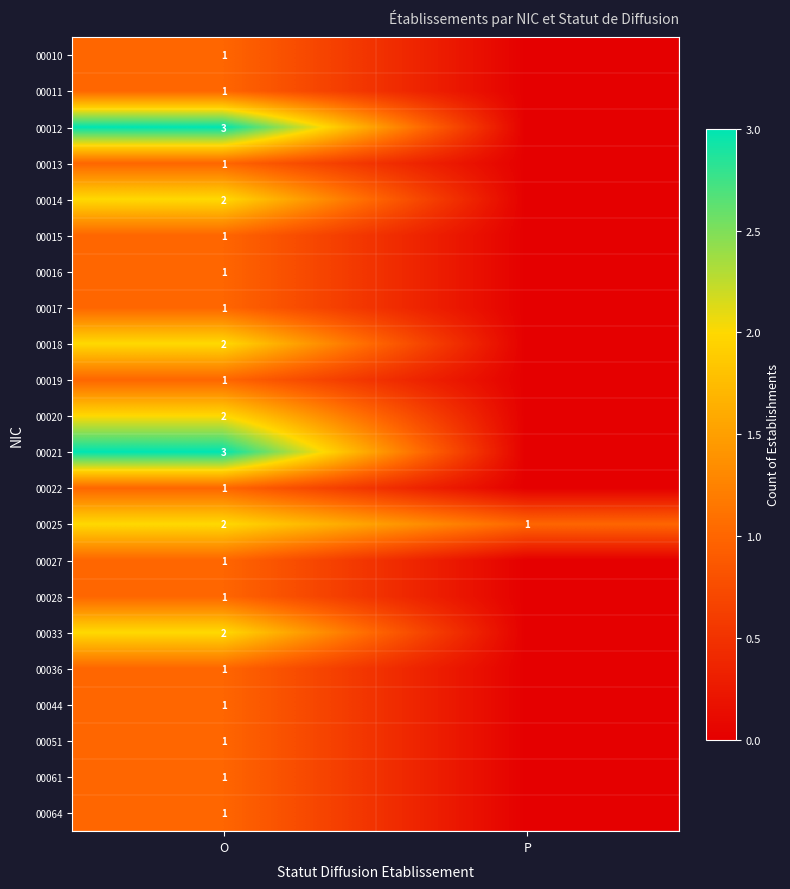

The 00044 series shows 1 at O. True or false?

True